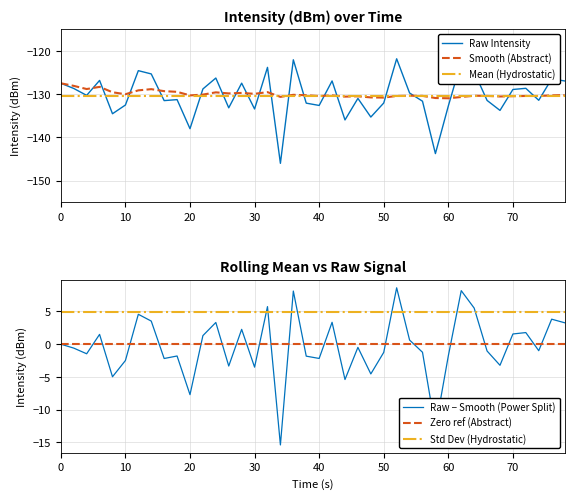

What is the highest value of the Mean (Hydrostatic) series?

-130.3